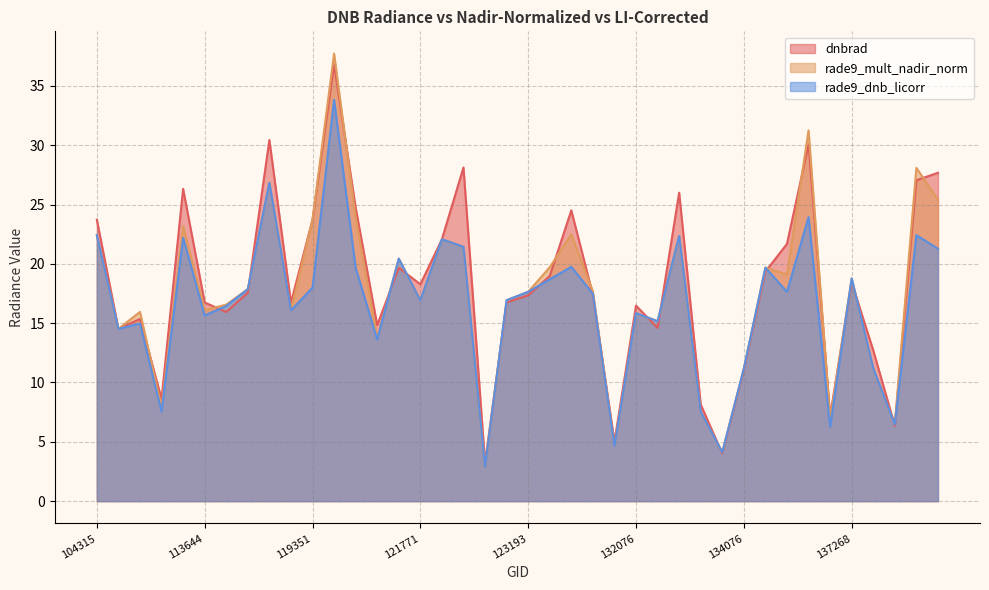

Does the chart have visible grid lines?

Yes